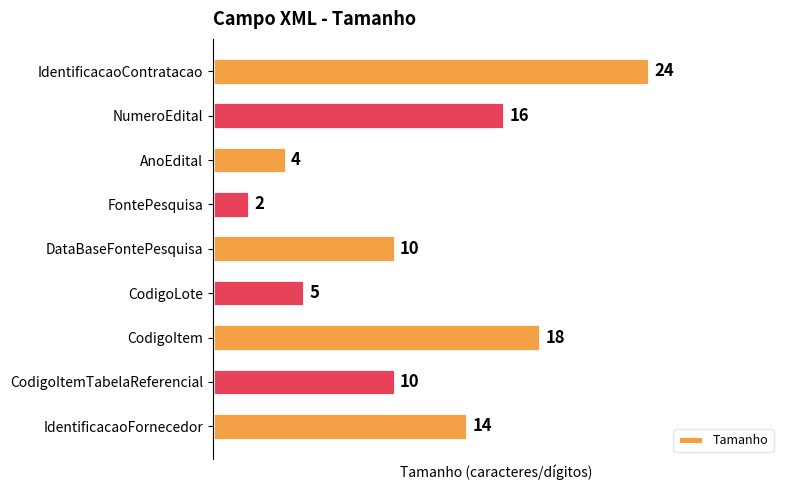

At which label is the value closest to 13?

IdentificacaoFornecedor